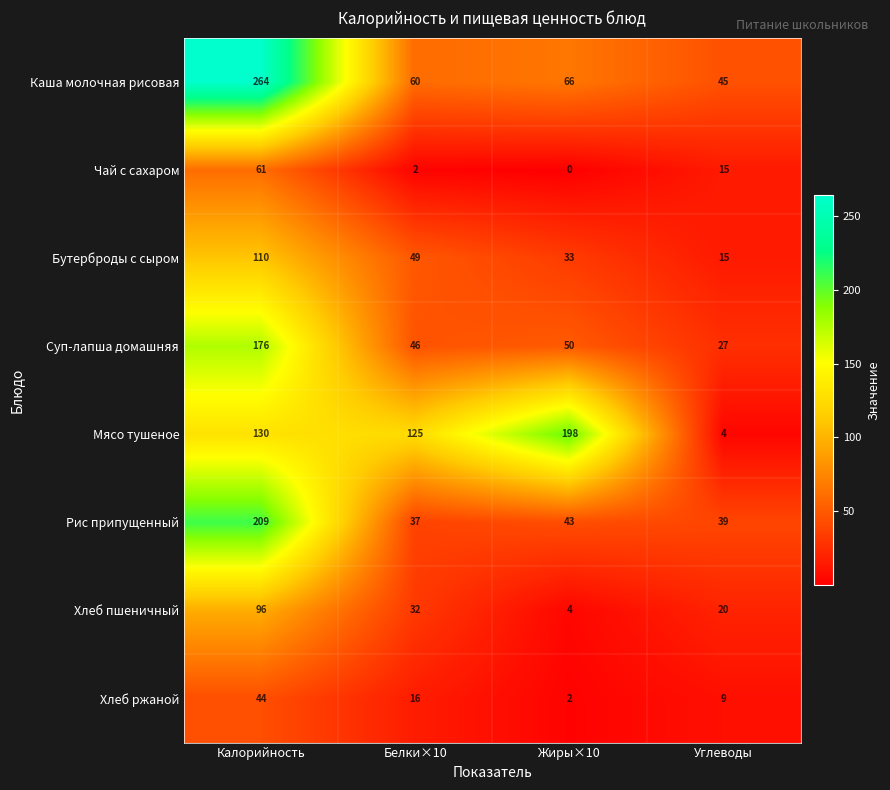

Which label corresponds to the smallest value in the chart?

Жиры×10